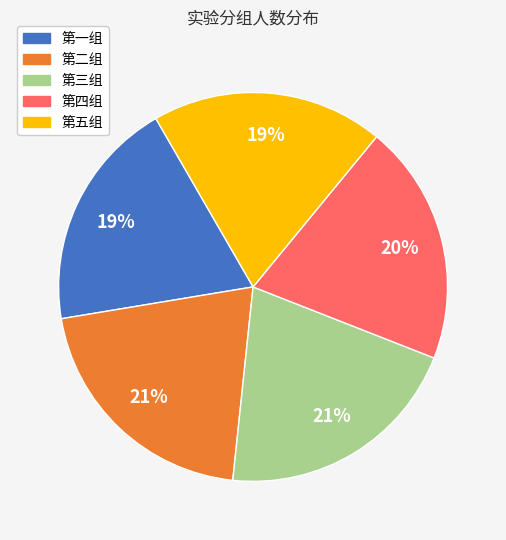

To the nearest percent, what portion does 第二组 represent?

21%